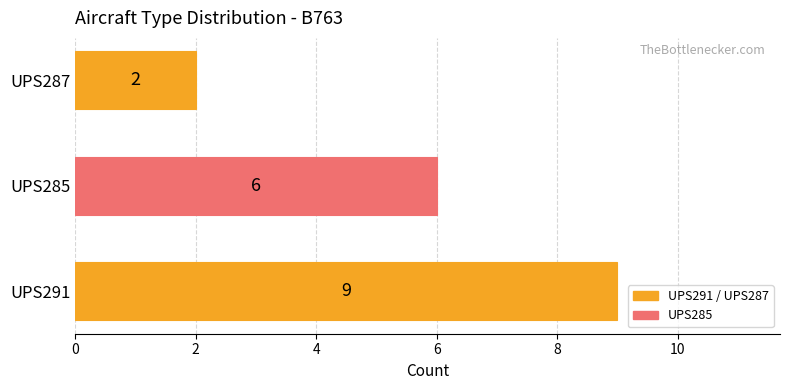

Which label corresponds to the largest value in the chart?

UPS291